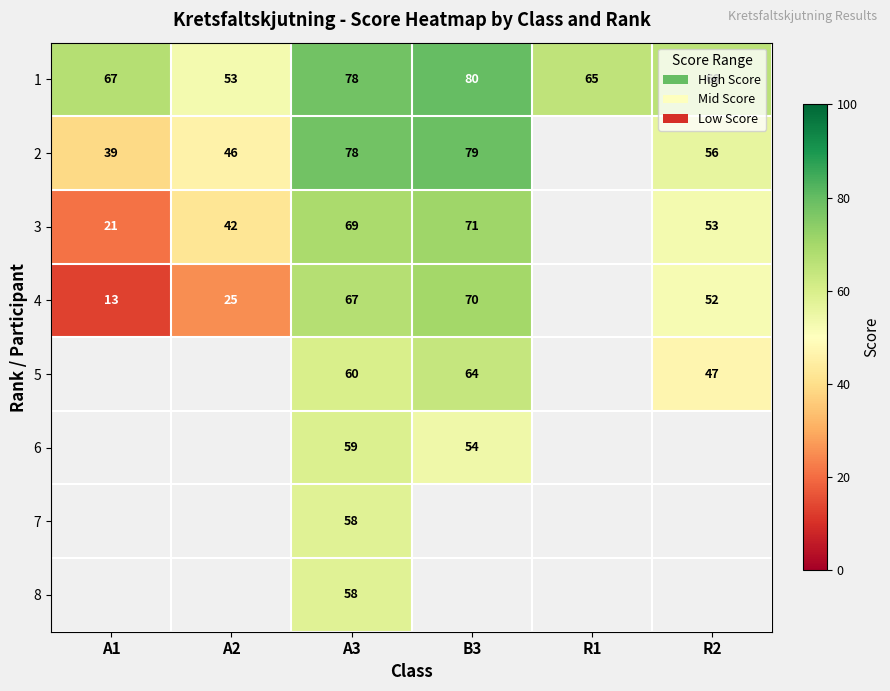

What is the smallest value displayed?

13.0